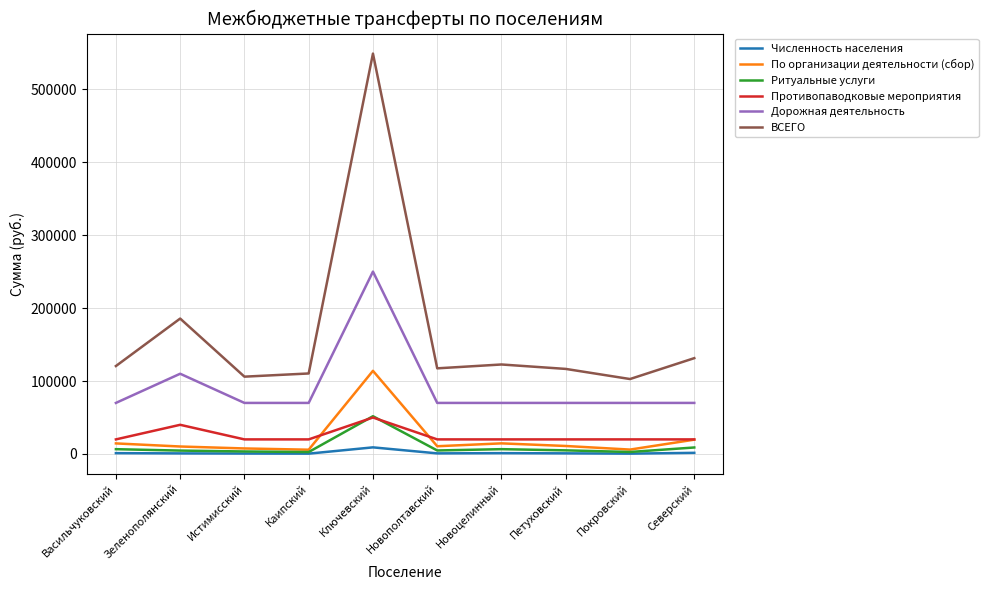

How many interior local valleys does the ВСЕГО series have?

3